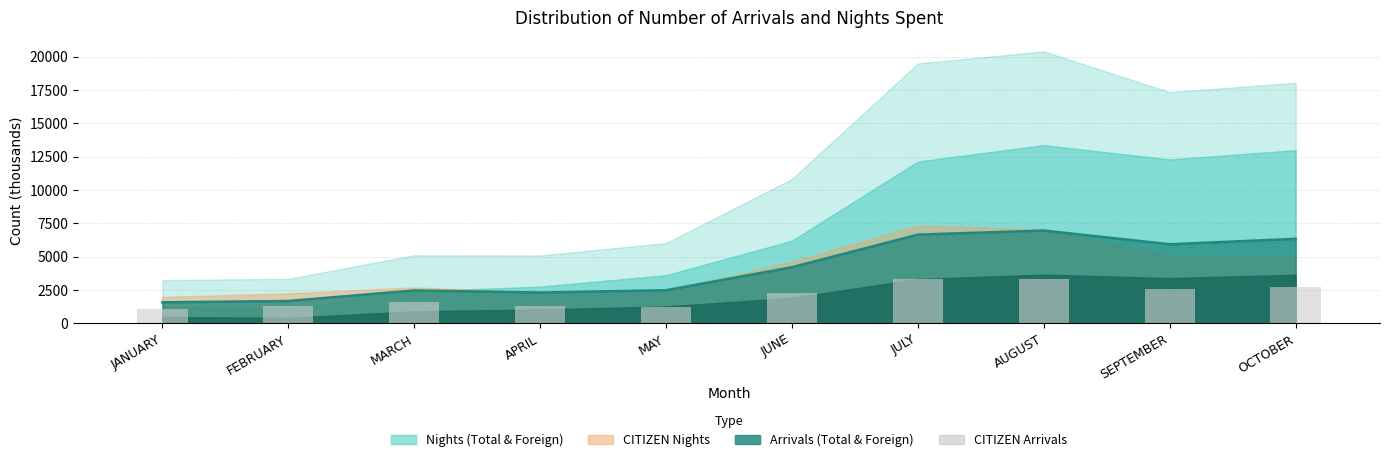

Between JUNE and APRIL, which is larger?

JUNE